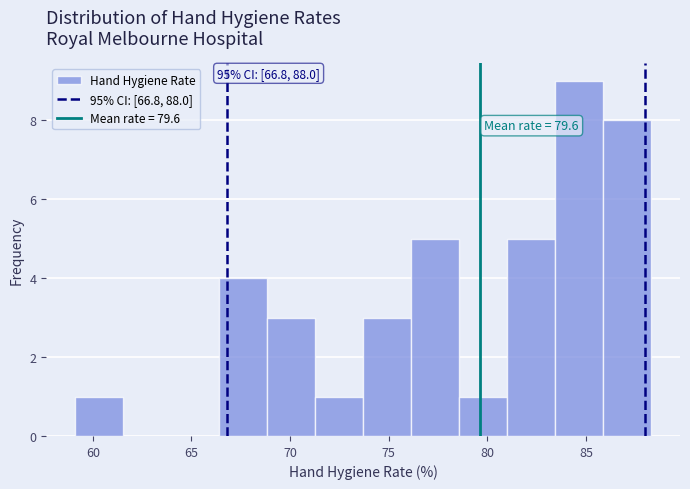

Which range on the x-axis has the tallest bar?

83.5 to 86.0